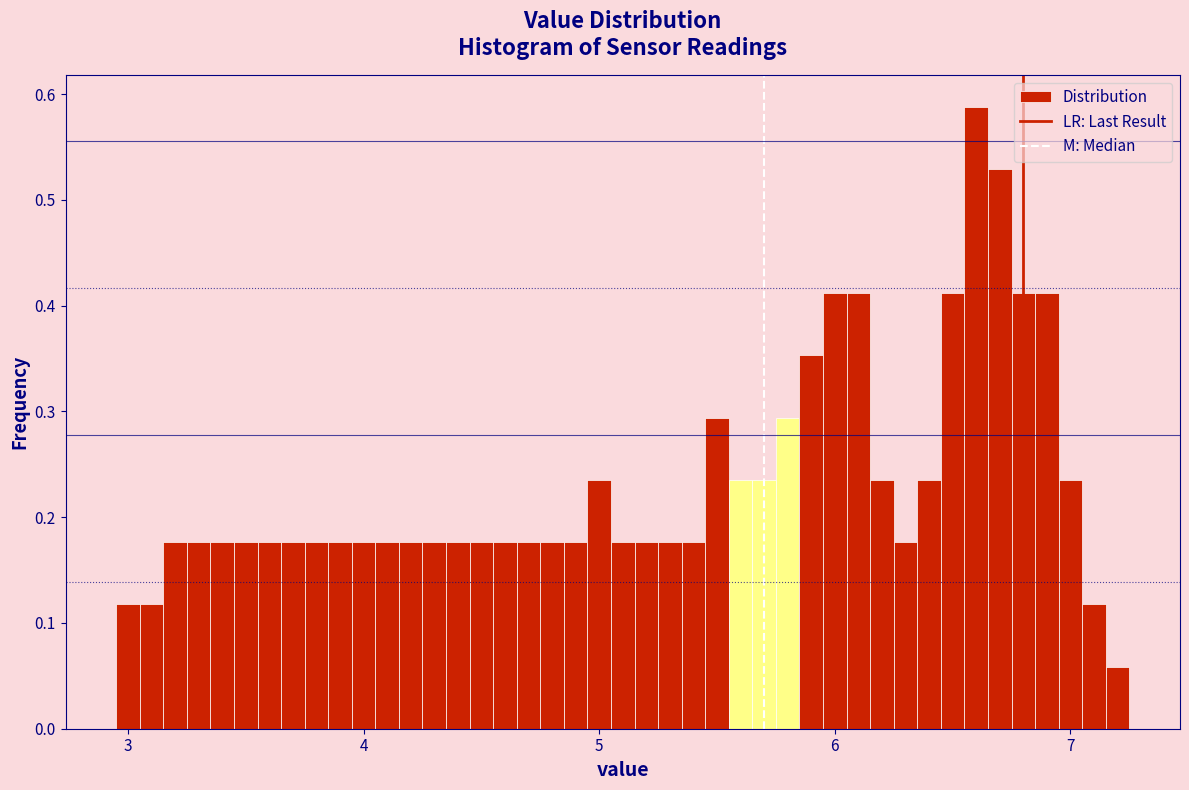

Read against the x-axis, roughly where is the centre of the tallest bar?

6.6